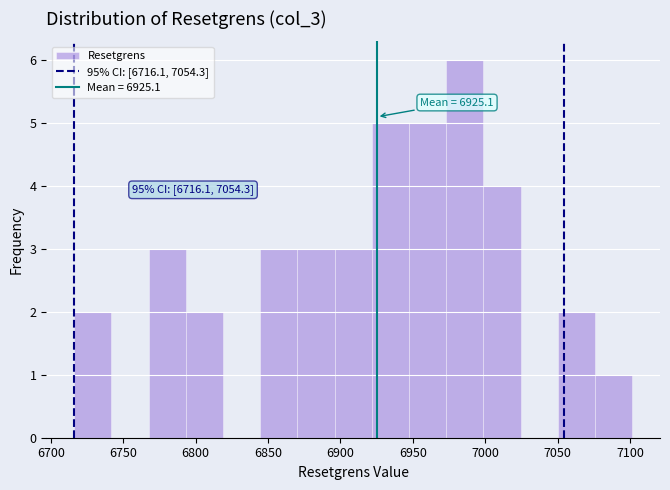

Which range on the x-axis has the tallest bar?

6975 to 7000